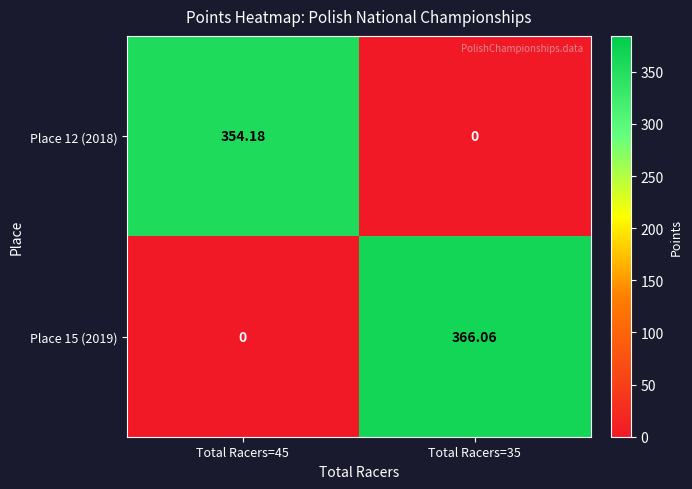

Is the value of Place 12 (2018) at Total Racers=45 greater than the value of Place 15 (2019) at Total Racers=45?

Yes